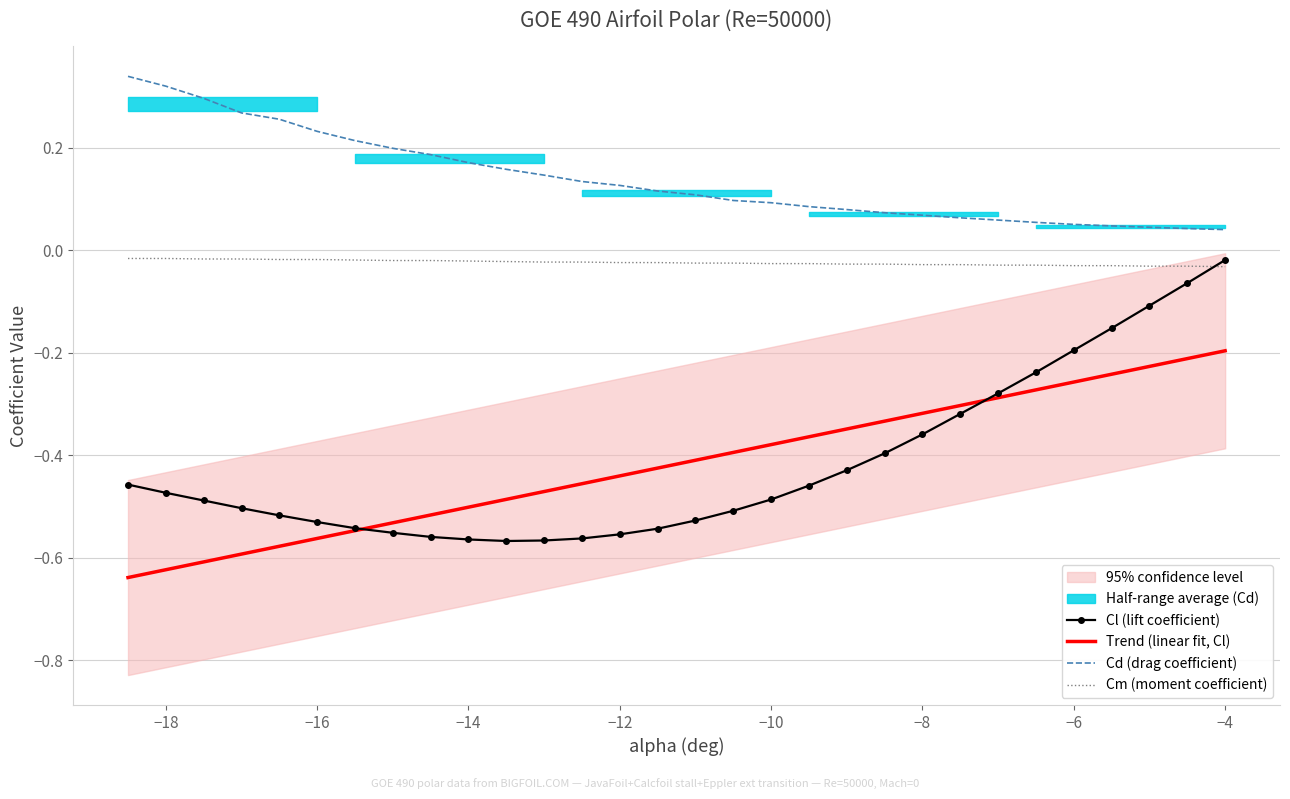

True or false: Cm (moment coefficient) and Cd (drag coefficient) cross at least once.

False